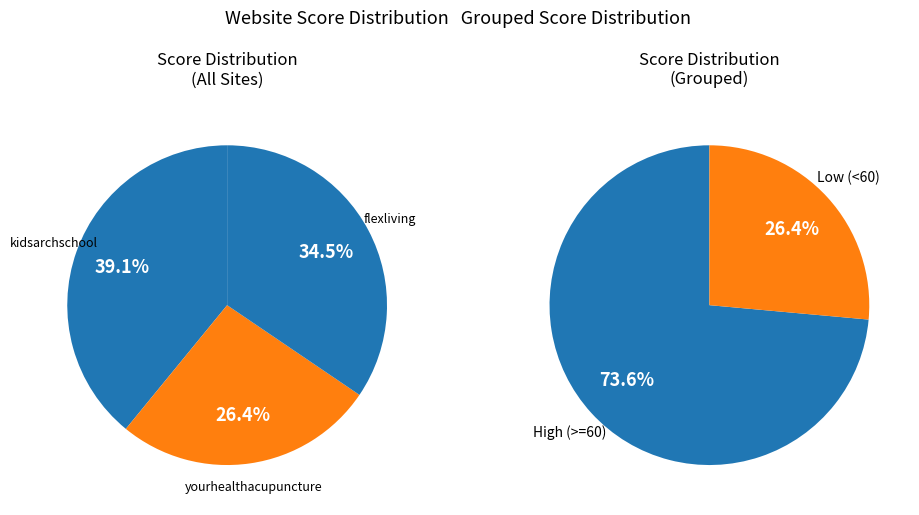

What is the ratio of the value at kidsarchschool.com to the value at yourhealthacupuncture.com?

1.5